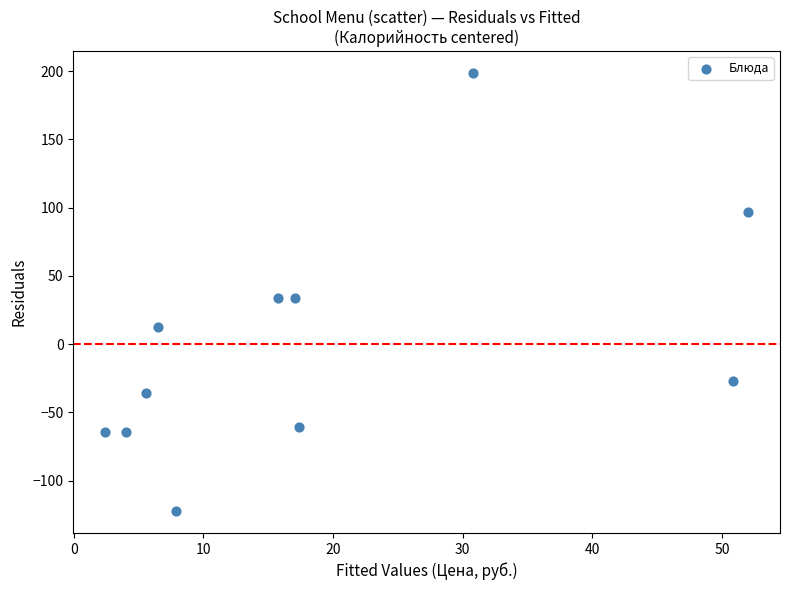

What is the range of X values (max minus min)?

49.6